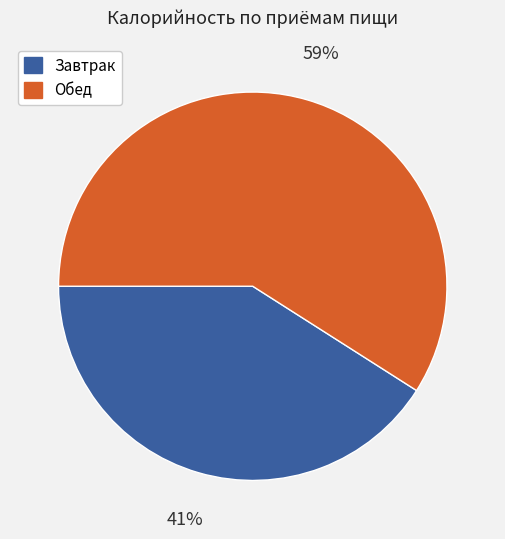

Does Обед account for over 50% of the chart?

Yes